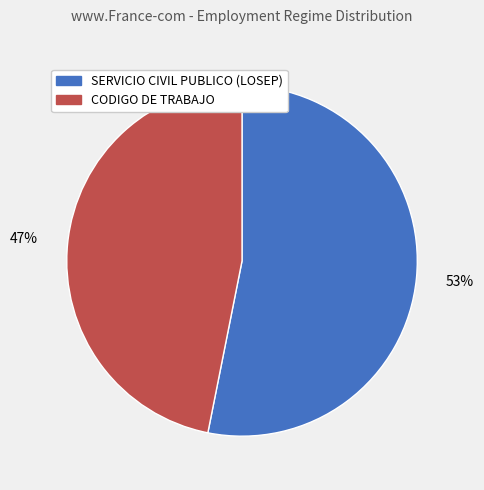

Count the number of slices in the pie.

2